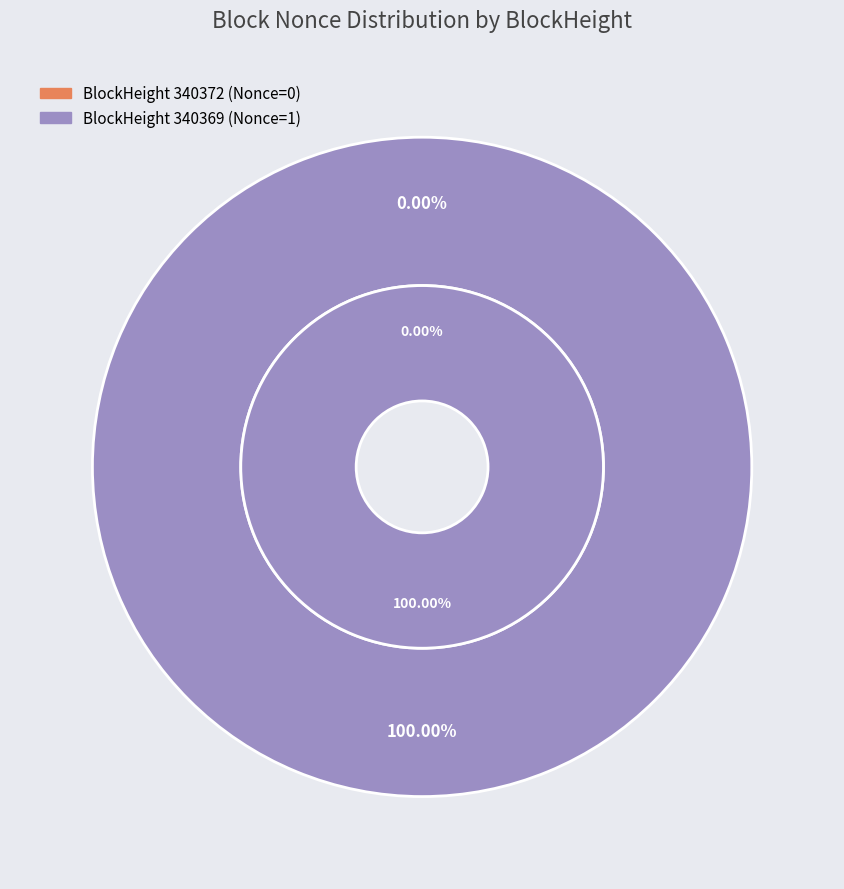

Between 340372 and 340369, which is larger?

340369